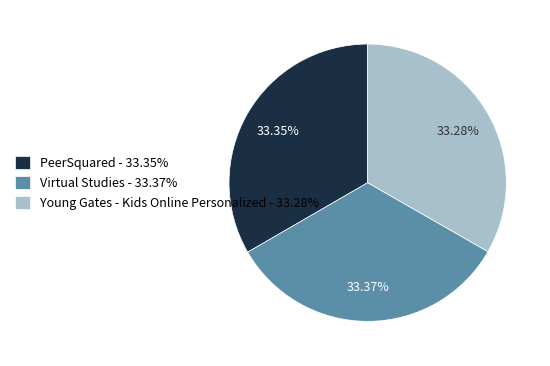

To the nearest percent, what percentage of the pie is Young Gates - Kids Online Personalized?

33%